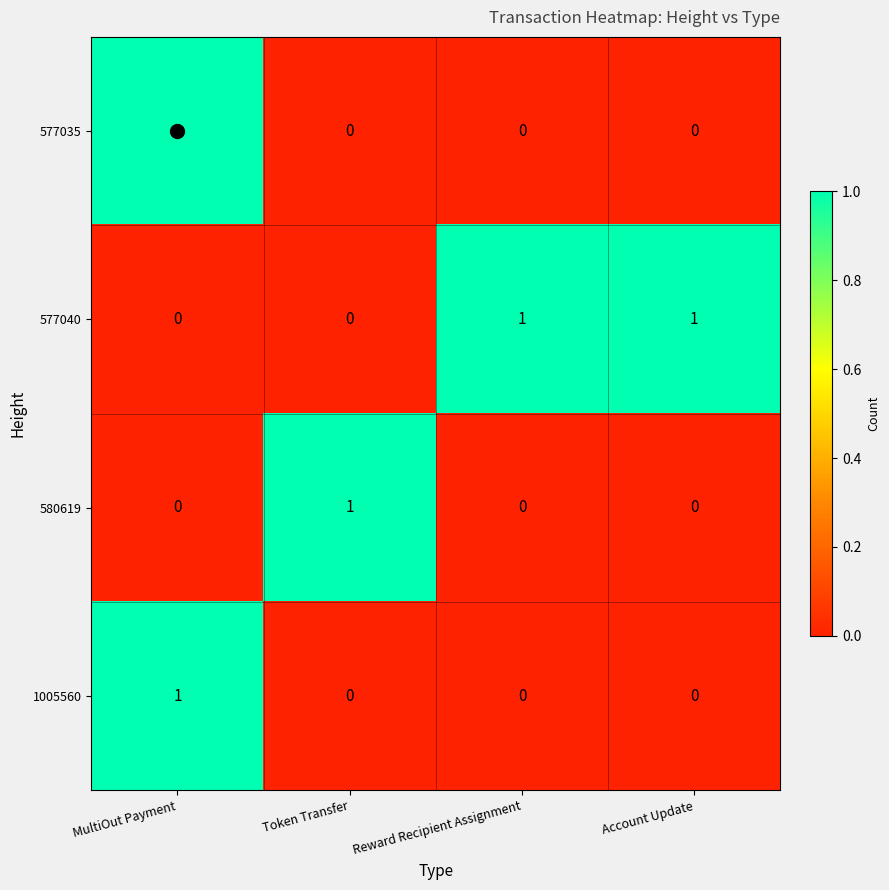

How many data points in 577040 are less than 1?

2